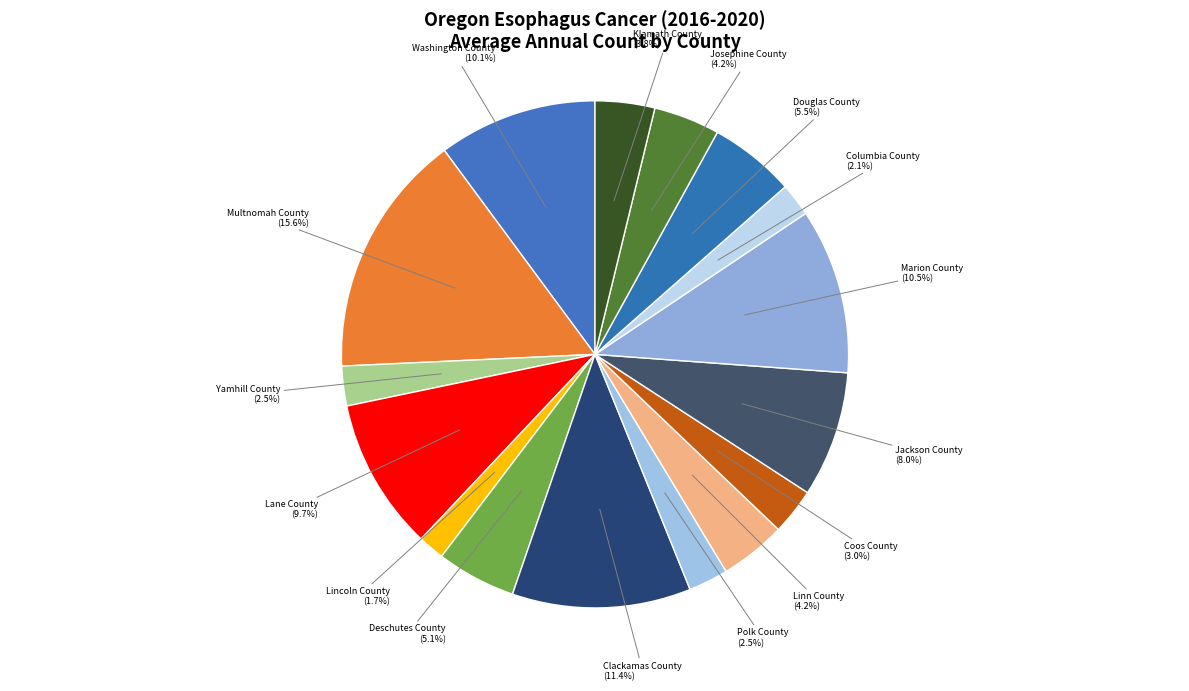

Between Jackson County and Josephine County, which is larger?

Jackson County